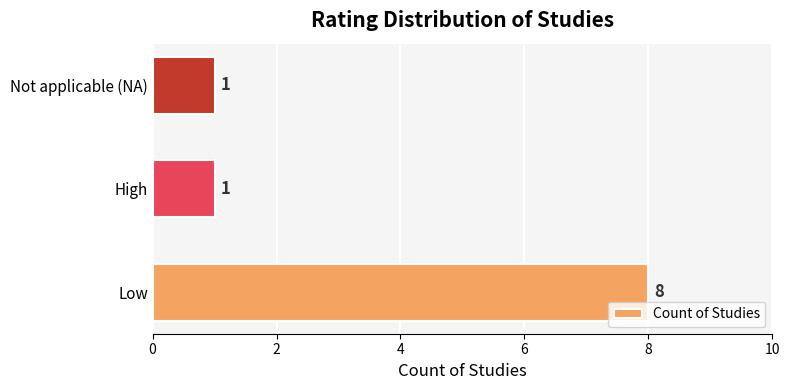

How many values are between 1 and 8?

3